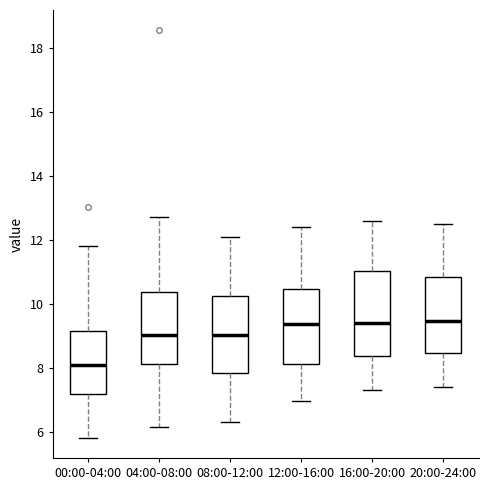

Which box is the tallest, from its lower edge to its upper edge?

16:00-20:00